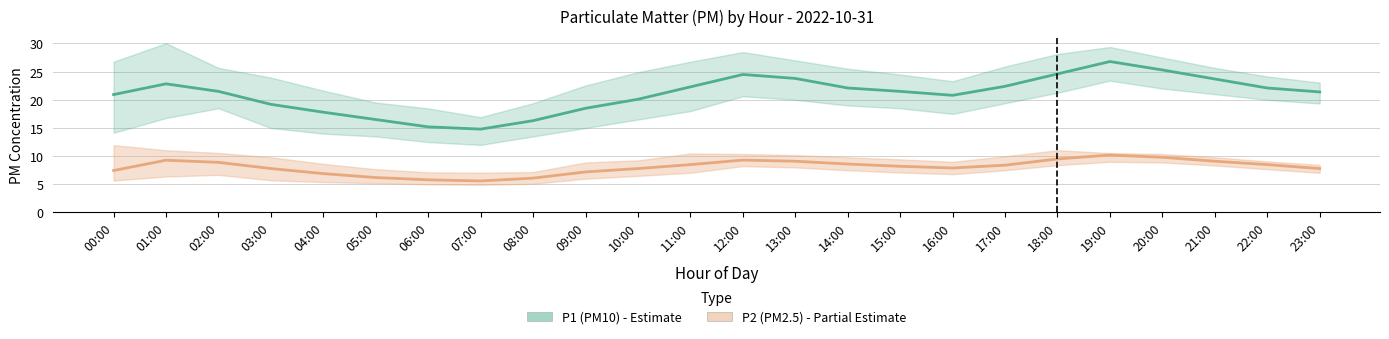

Reading right to left, list all the values displayed in this chart.

P1 (PM10): 23:00=21.4	22:00=22.1	21:00=23.7	20:00=25.3	19:00=26.8	18:00=24.6	17:00=22.4	16:00=20.8	15:00=21.5	14:00=22.1	13:00=23.8	12:00=24.5	11:00=22.3	10:00=20.1	09:00=18.5	08:00=16.3	07:00=14.8	06:00=15.2	05:00=16.5	04:00=17.8	03:00=19.2	02:00=21.5	01:00=22.8	00:00=20.9
P2 (PM2.5): 23:00=7.8	22:00=8.5	21:00=9.1	20:00=9.8	19:00=10.2	18:00=9.5	17:00=8.4	16:00=7.9	15:00=8.2	14:00=8.6	13:00=9.1	12:00=9.3	11:00=8.5	10:00=7.8	09:00=7.2	08:00=6.1	07:00=5.6	06:00=5.8	05:00=6.2	04:00=6.9	03:00=7.8	02:00=8.9	01:00=9.3	00:00=7.5